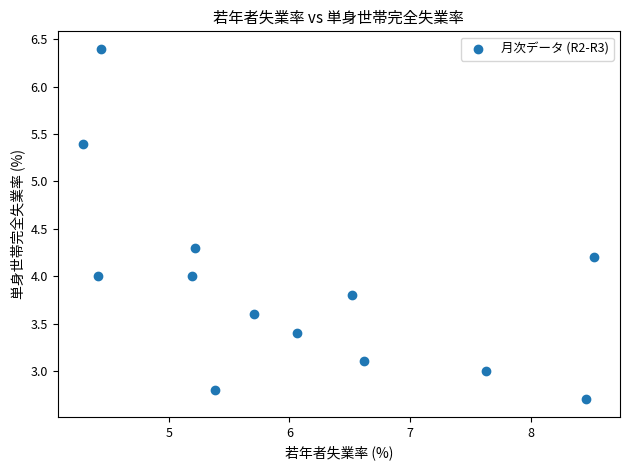

What is the range of Y values (max minus min)?

3.7